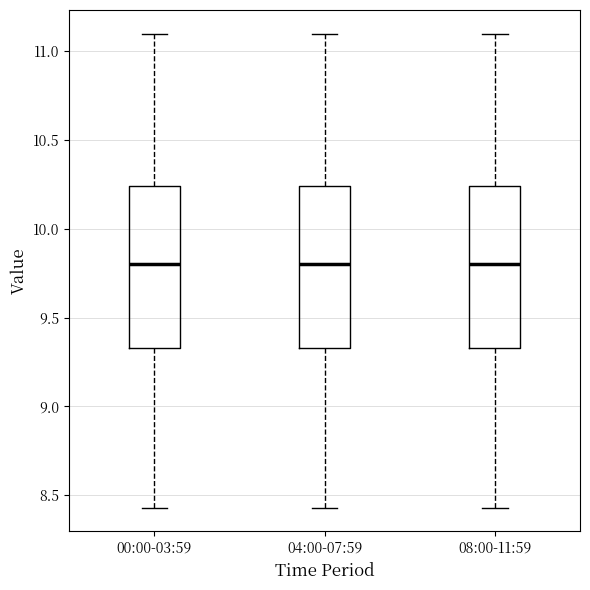

Reading left to right, read every box against the y-axis: the position of its median line, the range the box covers, and the ends of its whiskers. The values are not printed on the chart, so give them approximately, as read against the axis.

00:00-03:59: median 9.80, box 9.35 to 10.25, whiskers 8.45 to 11.10
04:00-07:59: median 9.80, box 9.35 to 10.25, whiskers 8.45 to 11.10
08:00-11:59: median 9.80, box 9.35 to 10.25, whiskers 8.45 to 11.10